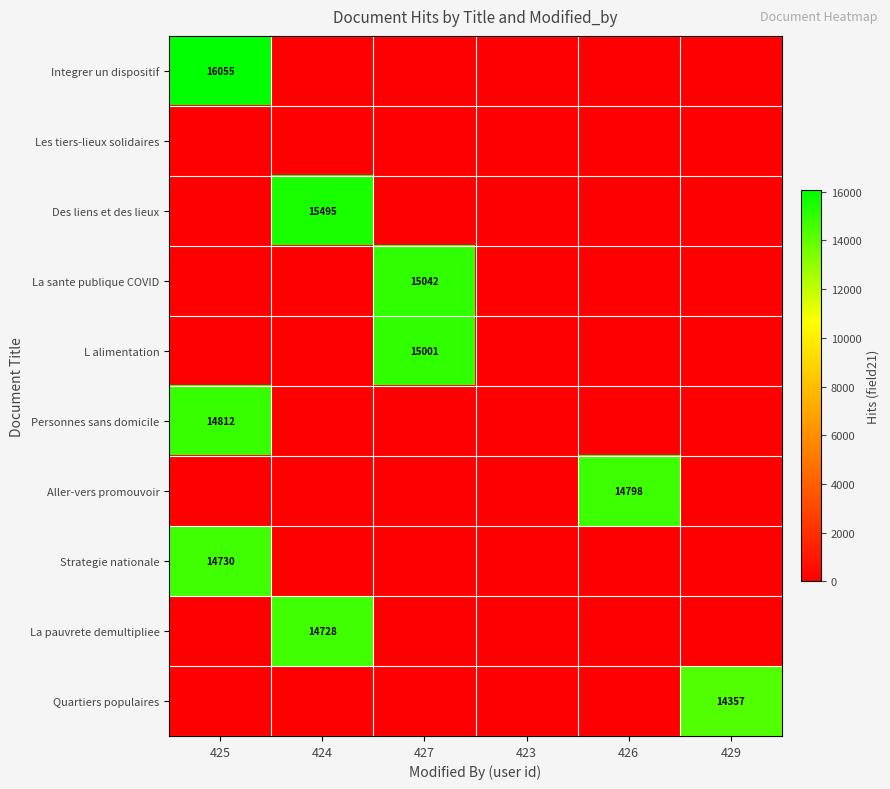

Is it true that Personnes sans domicile equals 14812 at 425?

True